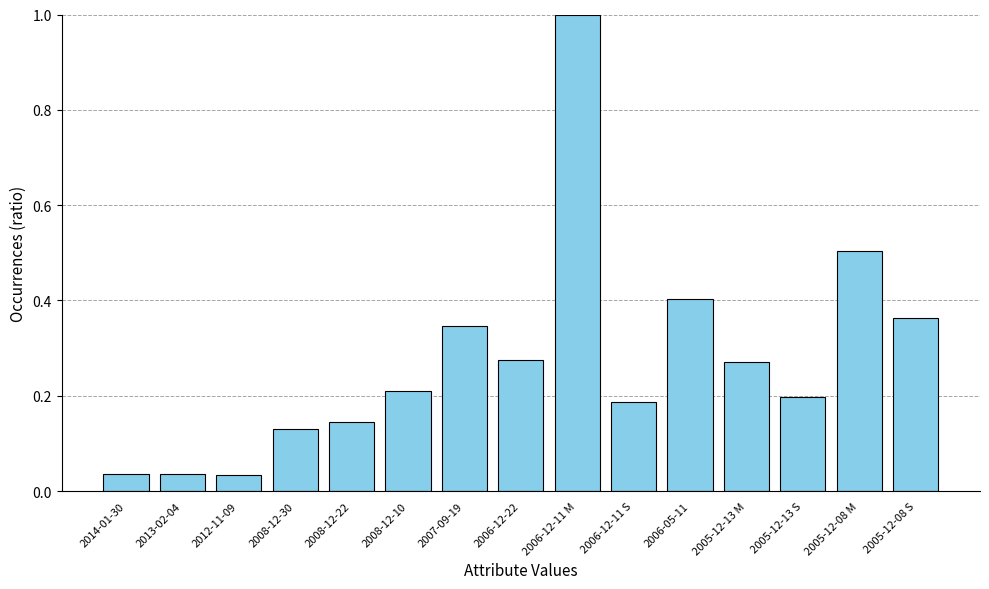

What is the difference between the values at 2006-12-11 M and 2005-12-08 S?

0.6